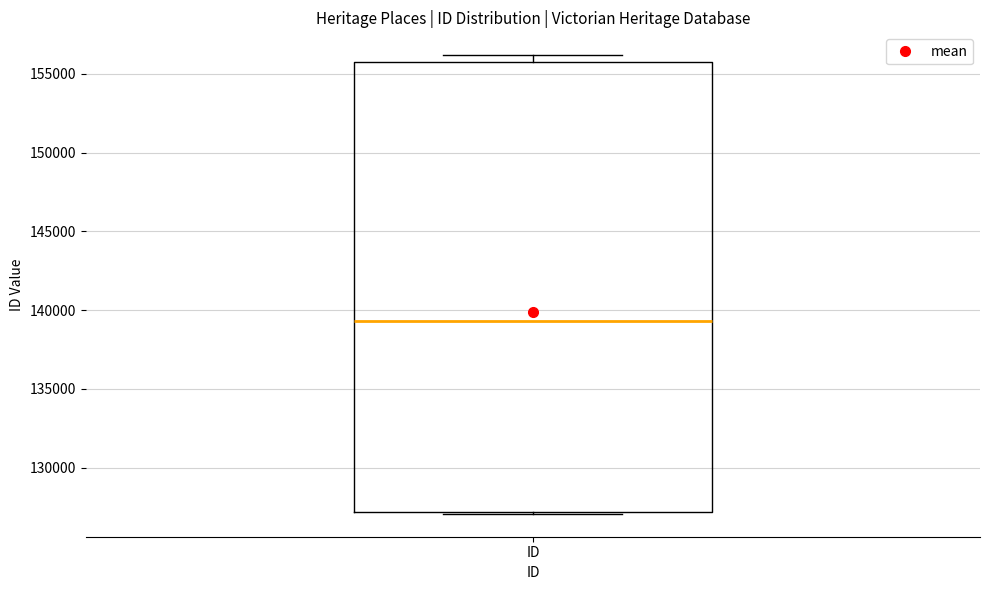

Where is the lower edge of the box for ID on the y-axis? The values are not printed on the chart, so give them approximately, as read against the axis.

127000